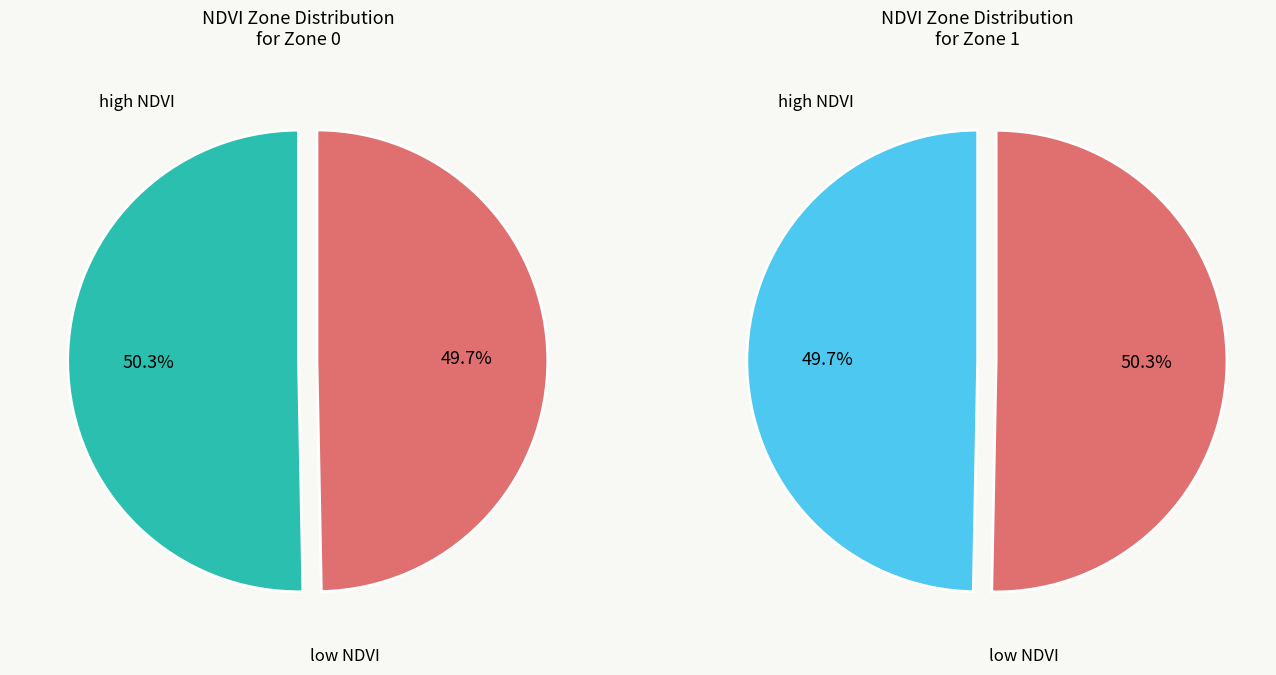

To the nearest percent, what percentage of the pie is Zone 0?

50%